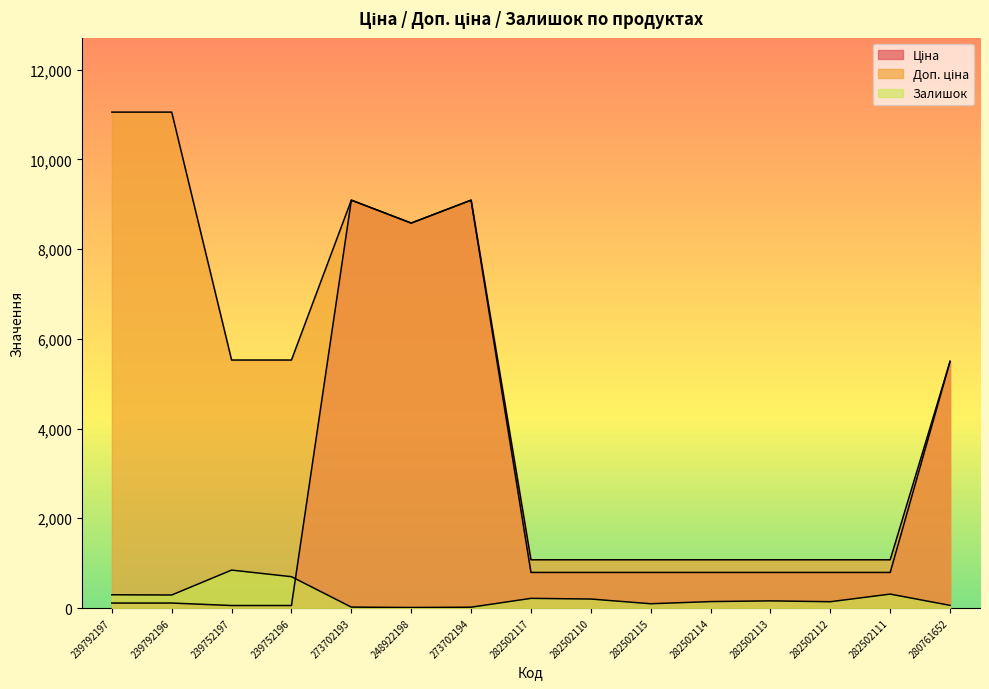

Is the value of Доп. ціна at 239752197 greater than the value of Залишок at 239792197?

Yes